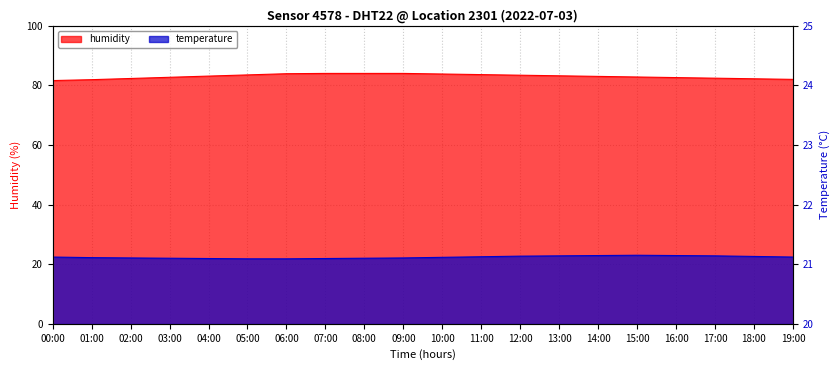

Which series has the widest spread of values?

humidity